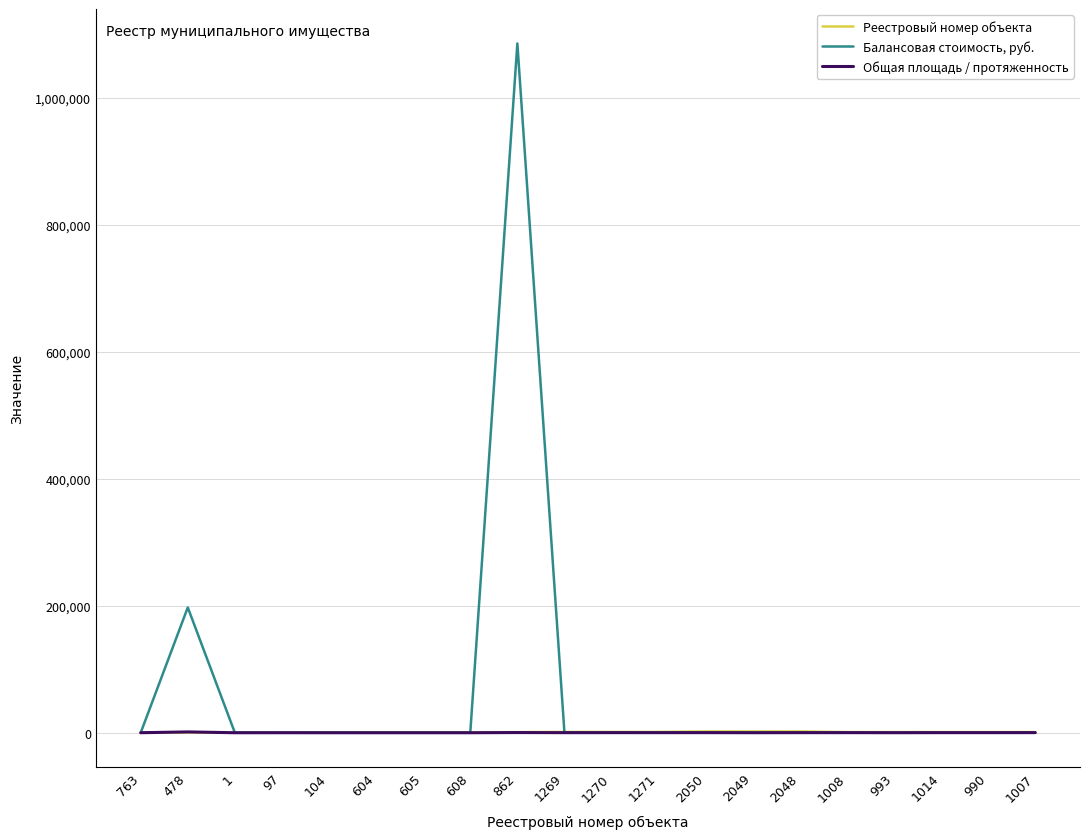

At which category is the sum across all series the highest?

862